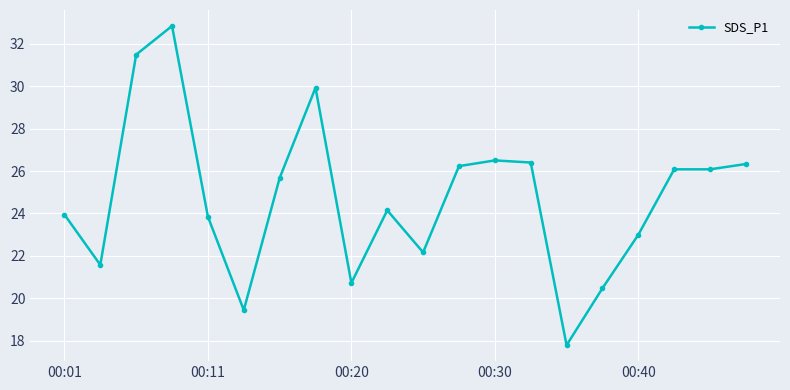

What is the difference between the second highest and minimum values?

13.7